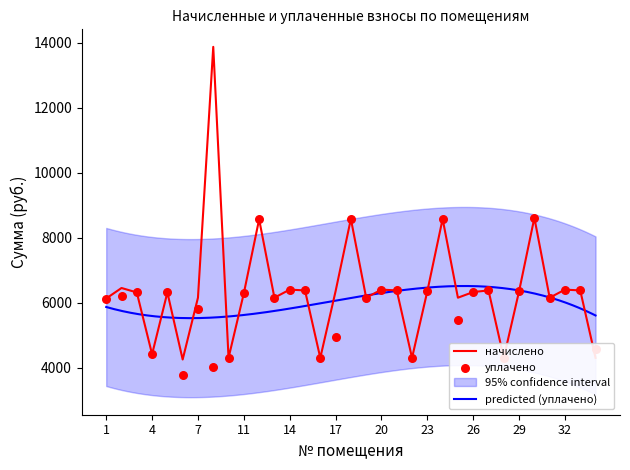

Which series reaches the minimum Y coordinate?

уплачено